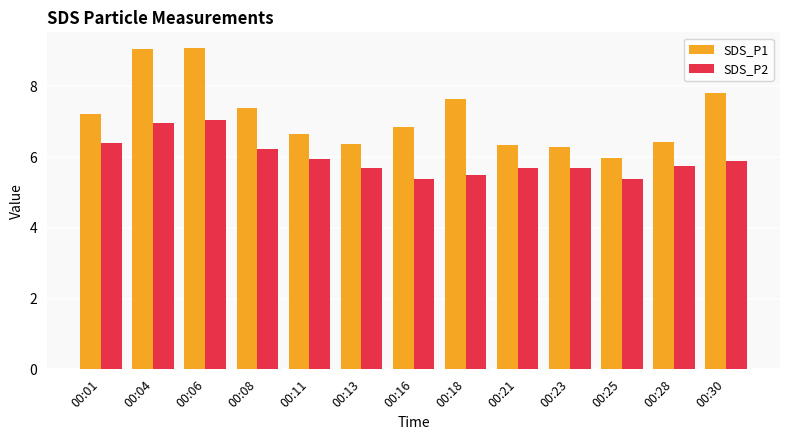

Is it true that SDS_P1 equals 3.1 at 00:18?

False